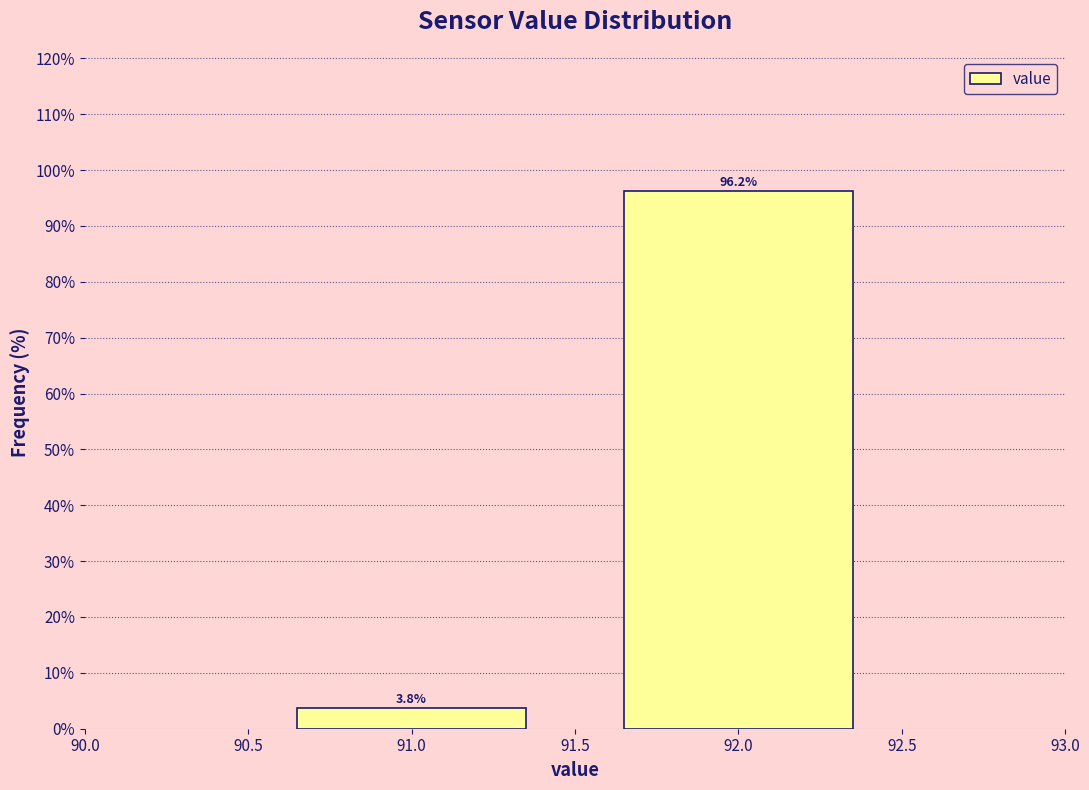

Reading left to right, transcribe this chart: for each bar, give the range it covers on the x-axis and its height.

90.5 to 91.5: 3.8
91.5 to 92.5: 96.2